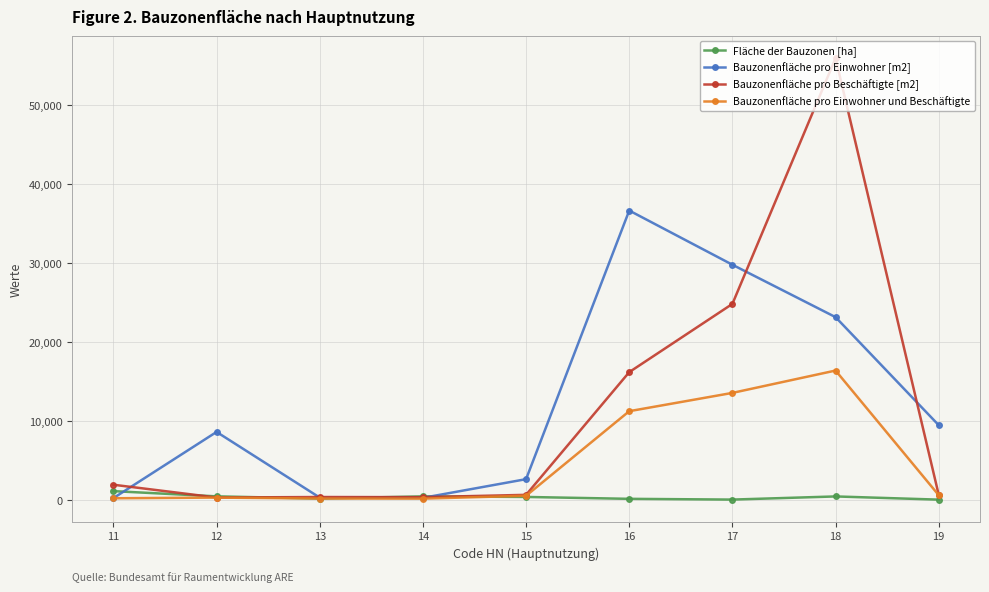

What is the sum of all Fläche der Bauzonen [ha] values?

2971.5